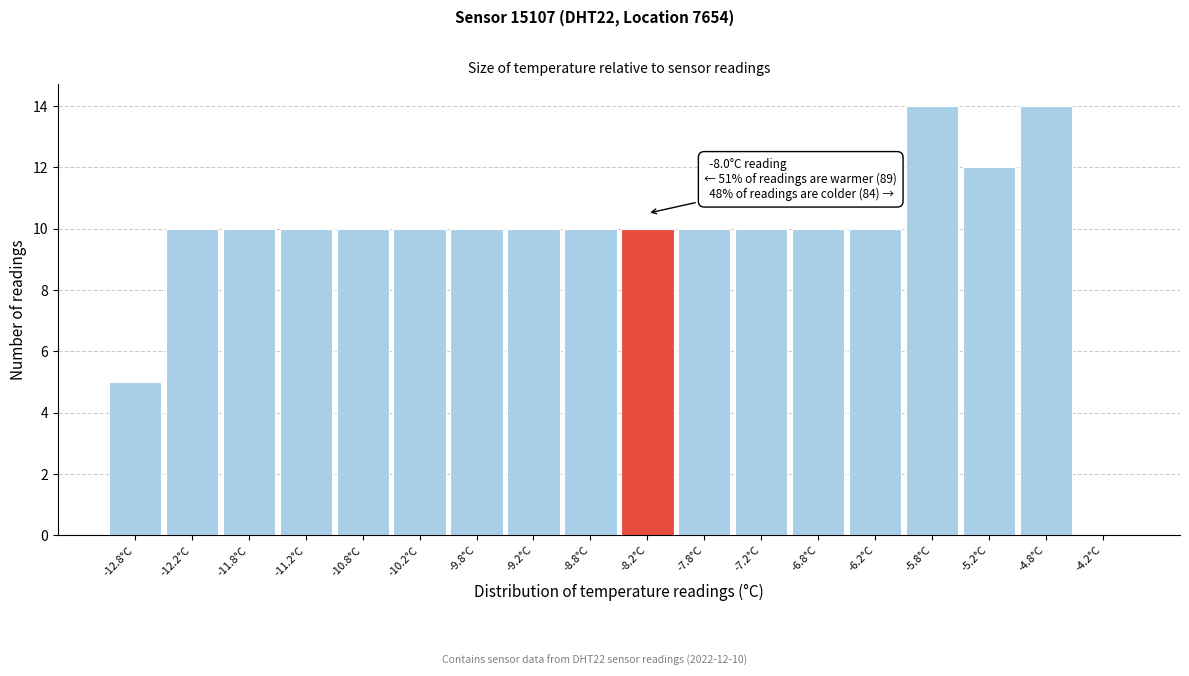

Reading left to right, extract all data points from this chart.

-12.8°C=5	-12.2°C=10	-11.8°C=10	-11.2°C=10	-10.8°C=10	-10.2°C=10	-9.8°C=10	-9.2°C=10	-8.8°C=10	-8.2°C=10	-7.8°C=10	-7.2°C=10	-6.8°C=10	-6.2°C=10	-5.8°C=14	-5.2°C=12	-4.8°C=14	-4.2°C=0